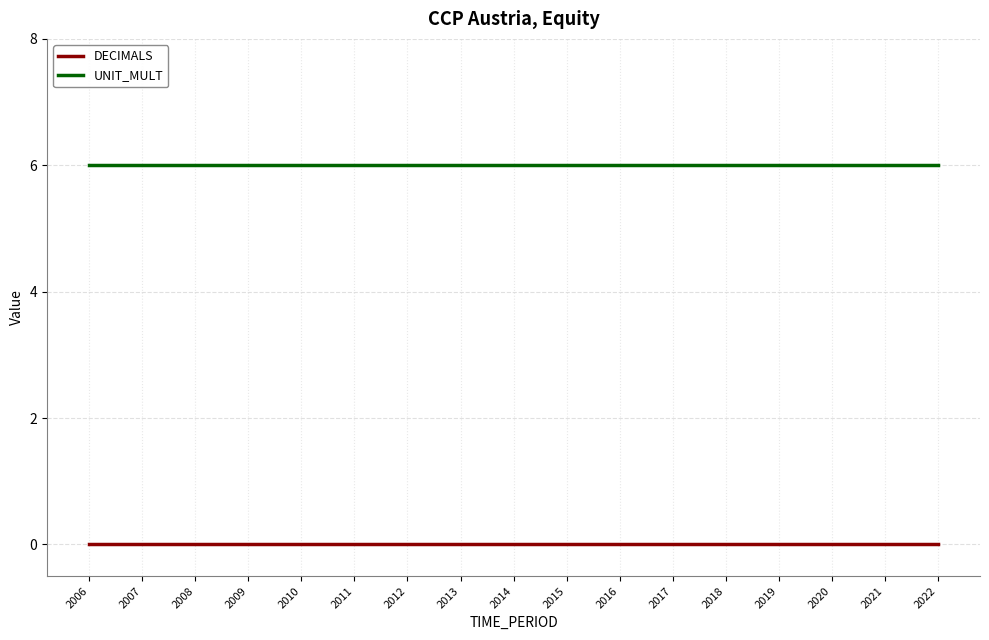

What is the greatest value displayed?

6